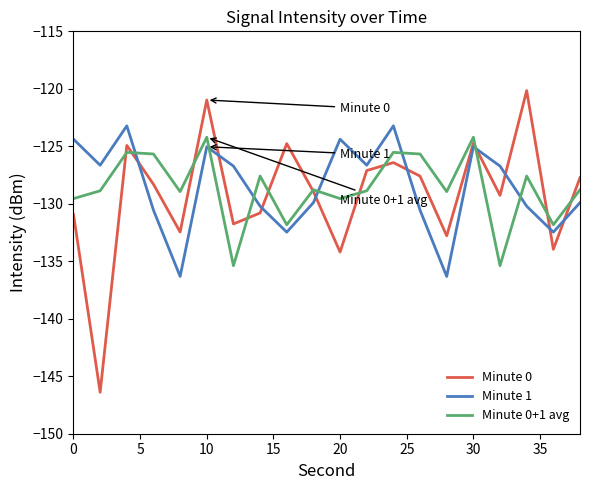

What is the difference between the maximum and second lowest values in the Minute 1 series?

13.1